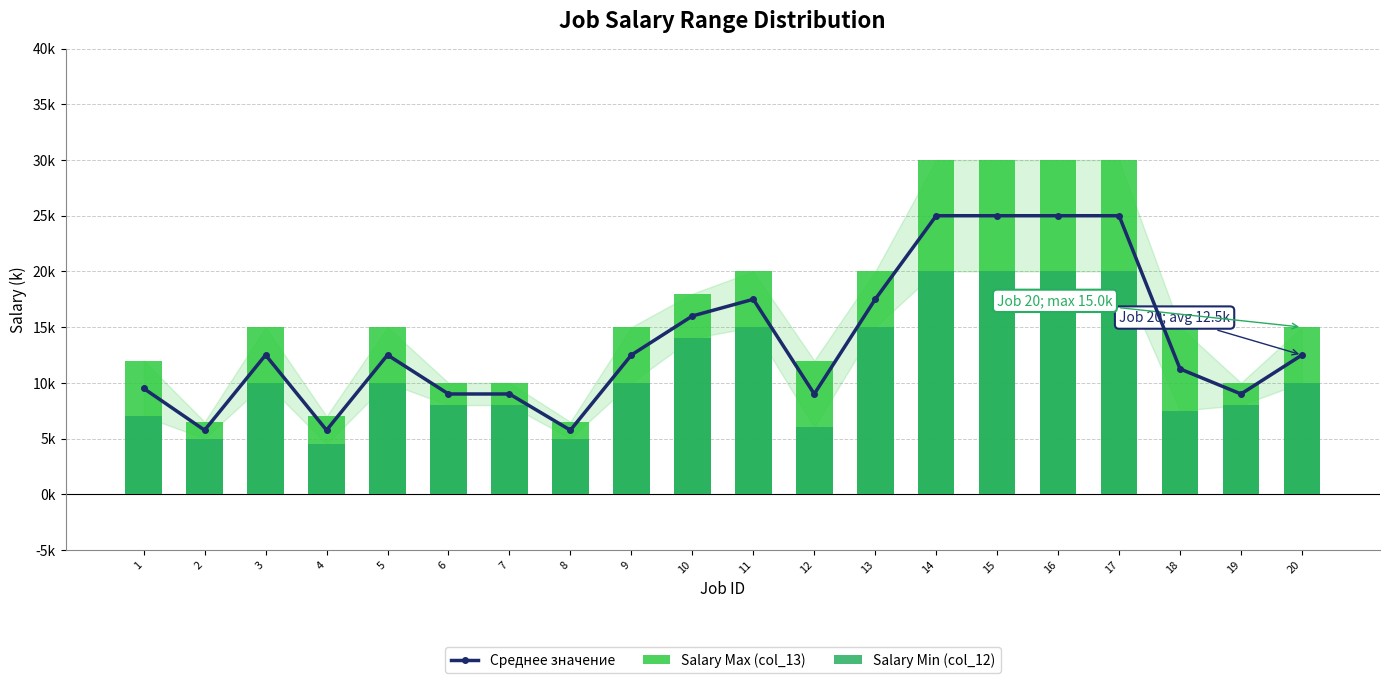

At which category is the sum across all series the highest?

14